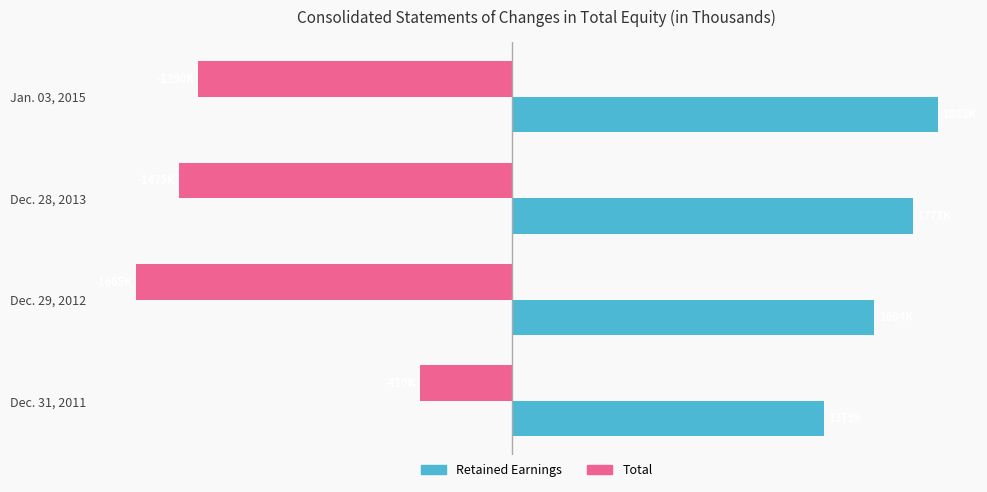

What is the difference between the maximum and minimum values in the Retained Earnings series?

26.8